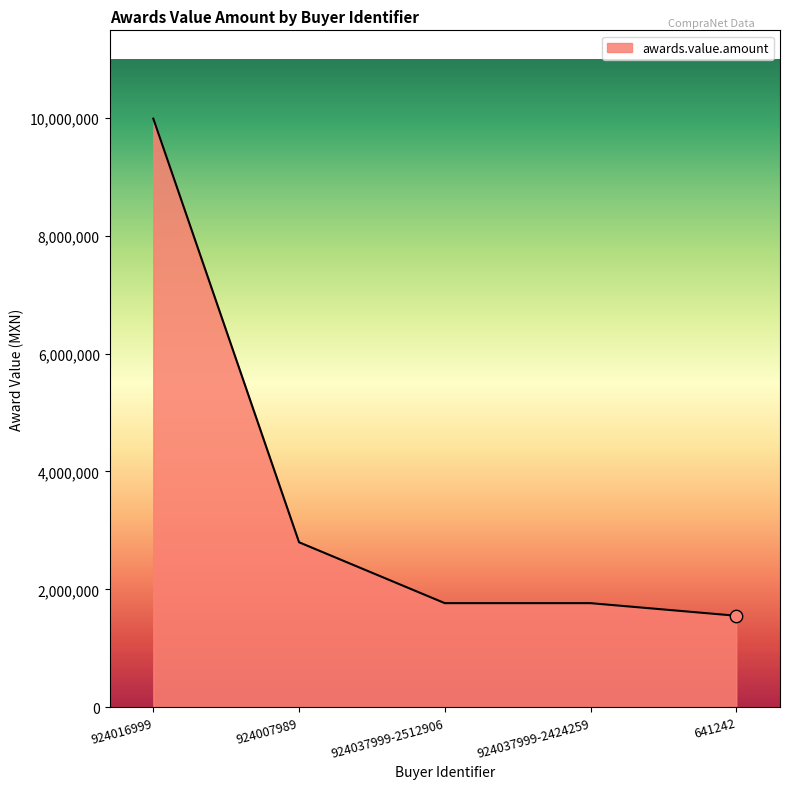

Which has a higher value, 924037999-2512906 or 641242?

924037999-2512906